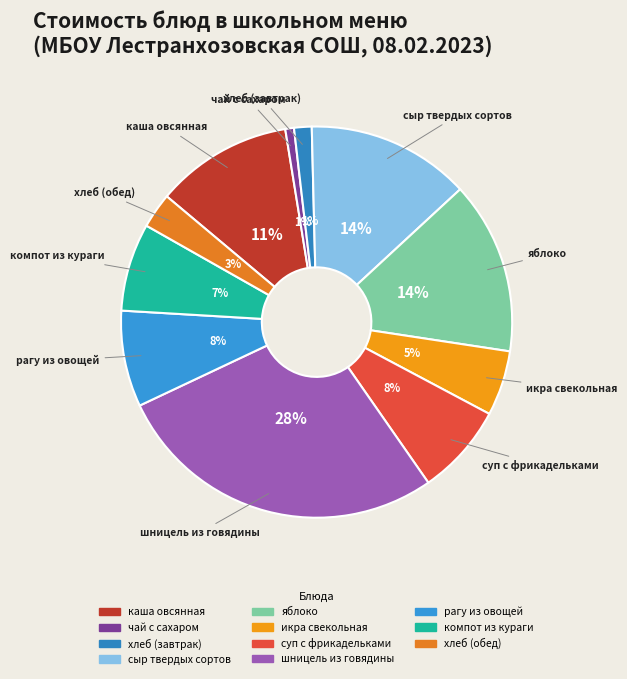

How many slices are in this pie chart?

11